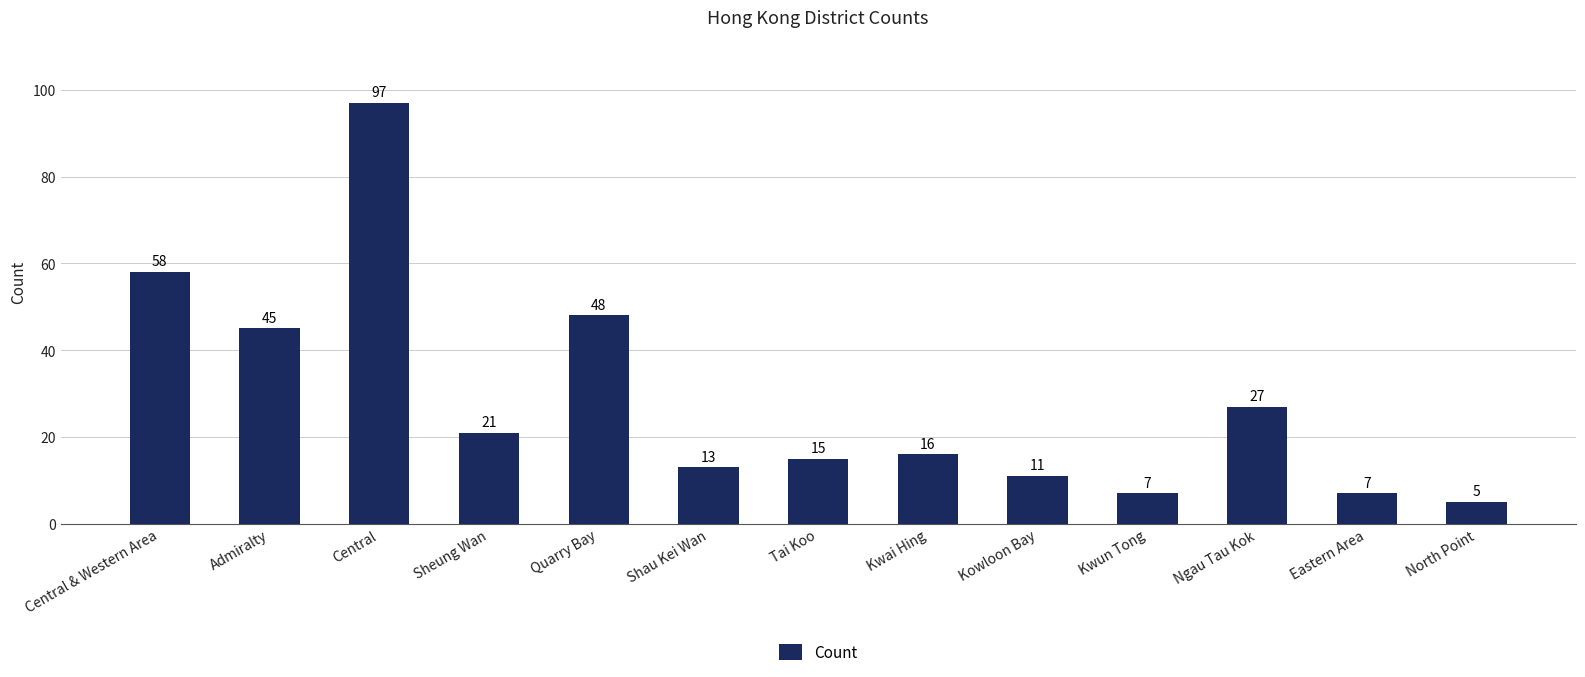

What is the label of the 11th bar from the left?

Ngau Tau Kok